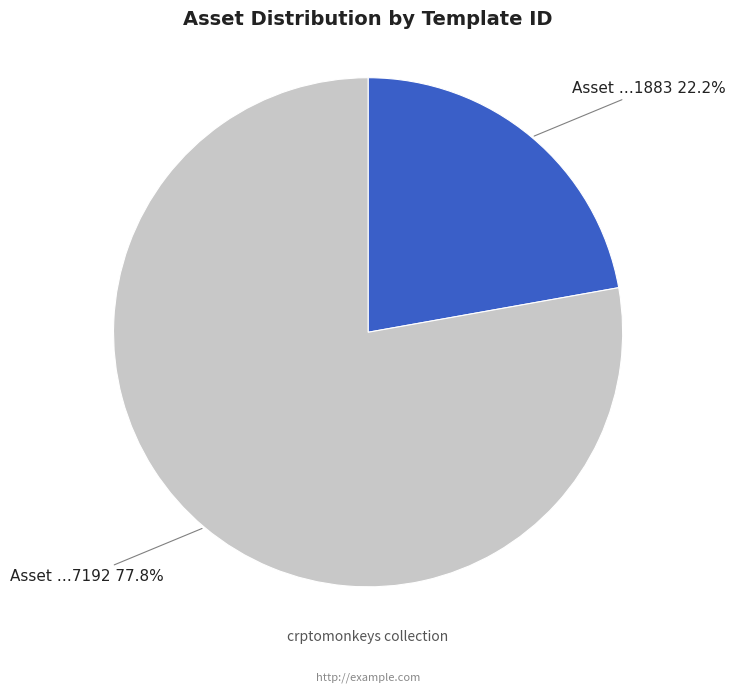

Does any single category account for the majority?

Yes